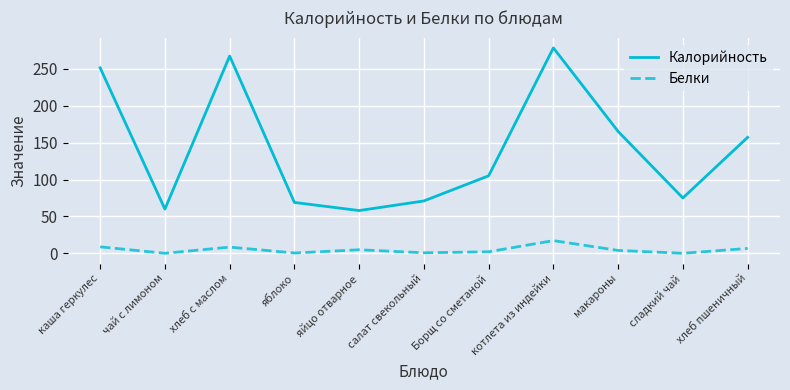

Which series has the largest range (max minus min)?

Калорийность